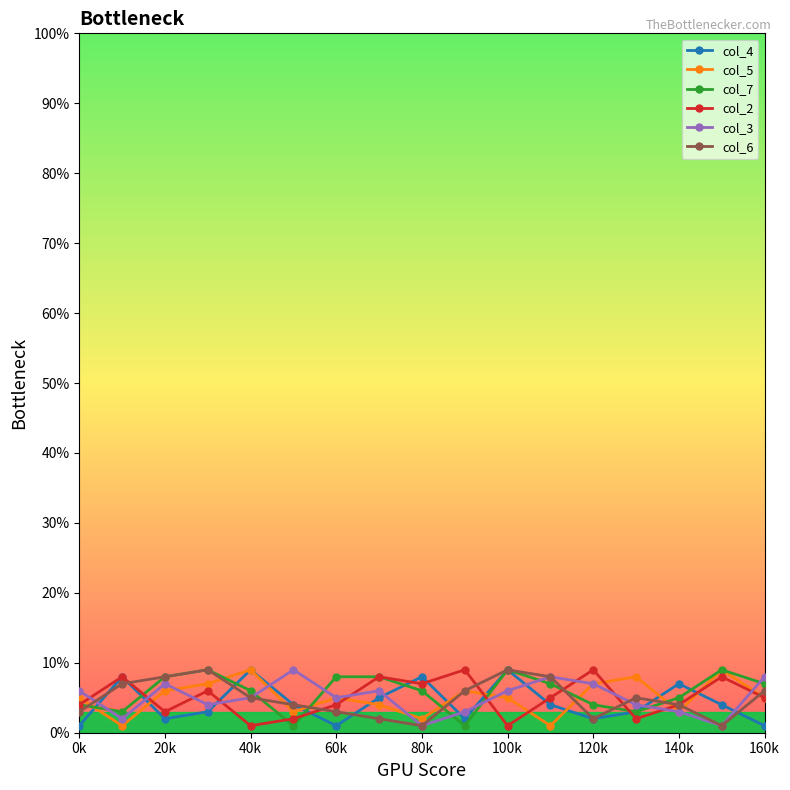

What is the sum of all col_7 values?

98